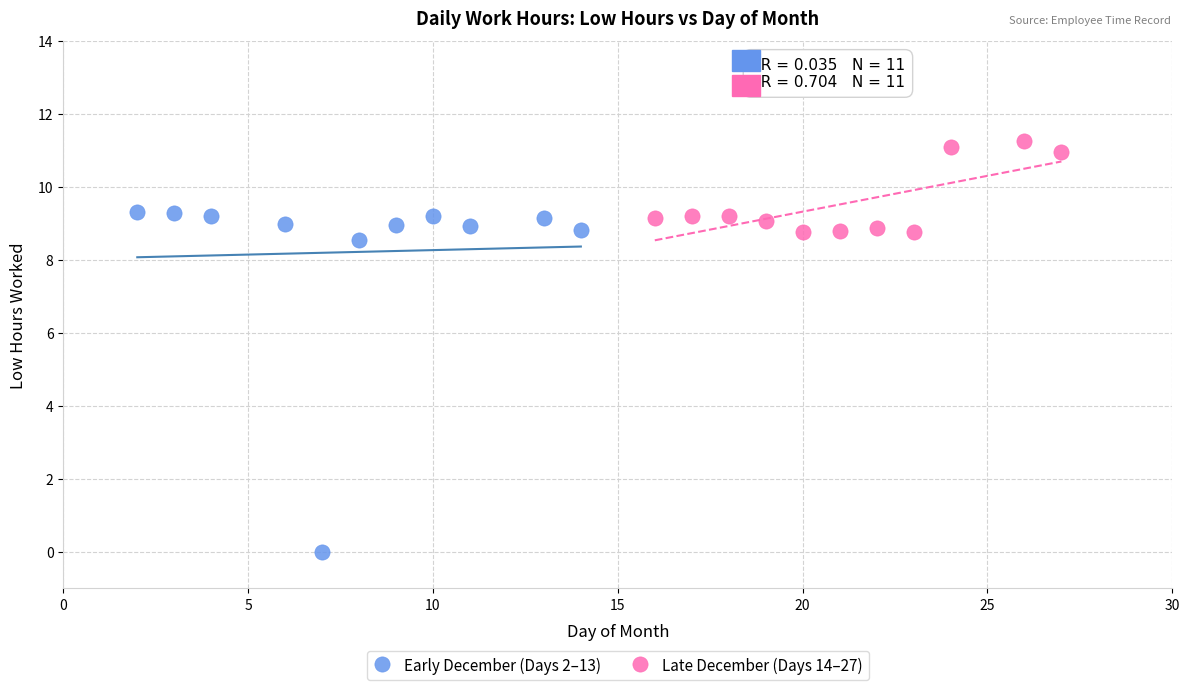

Which series has the widest spread of Y values?

Early December (Days 2–13)